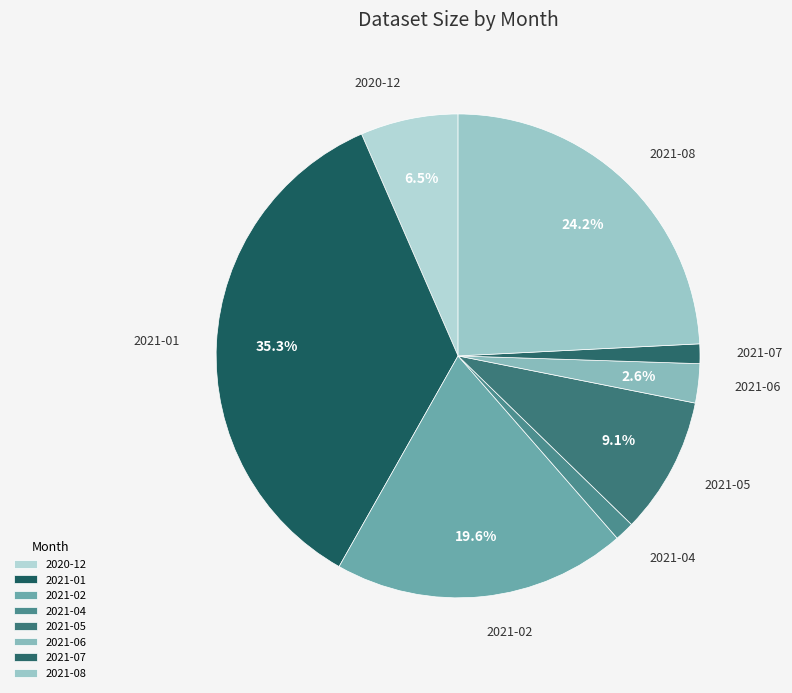

Between 2021-01 and 2021-08, which is larger?

2021-01